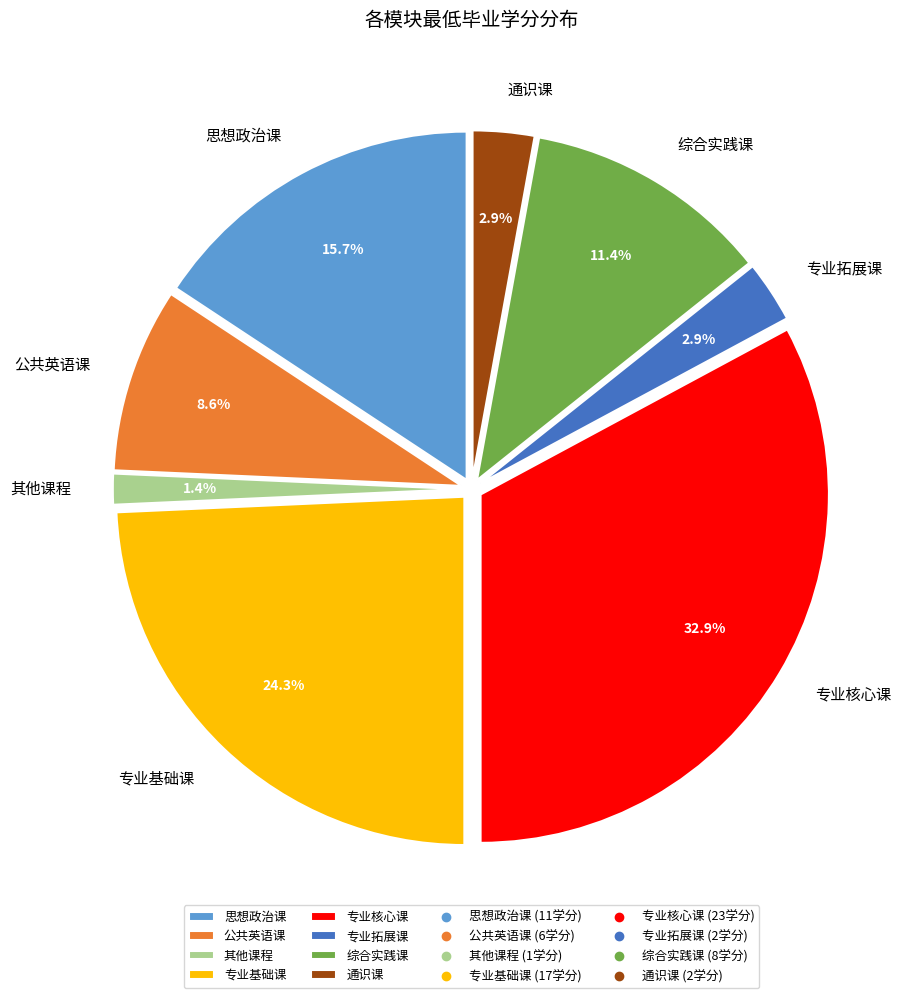

To the nearest percent, what percentage of the pie is 综合实践课?

11%